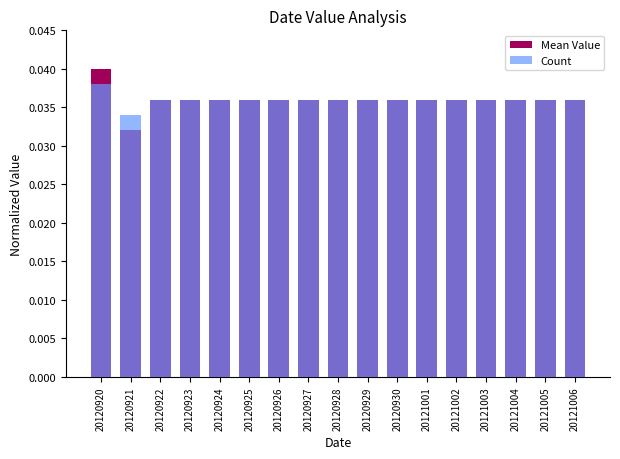

Which category has the highest value across all series?

20120920